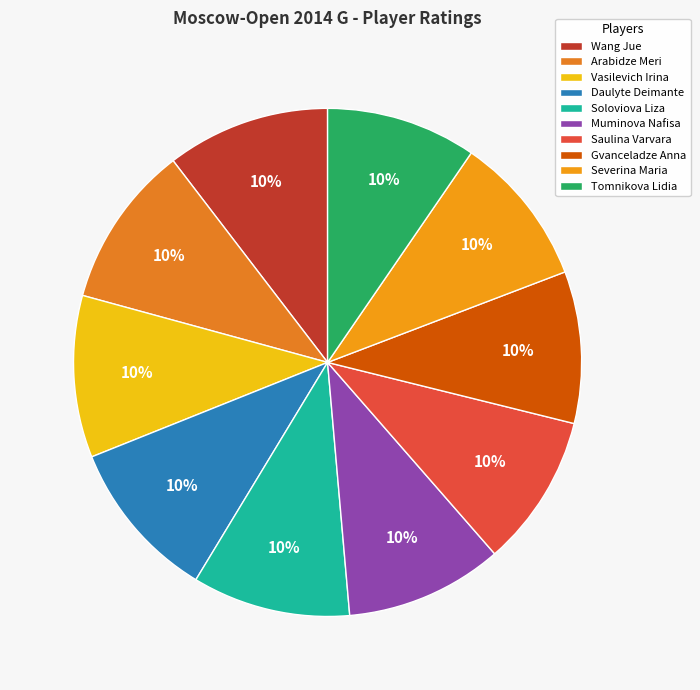

Count the number of slices in the pie.

10